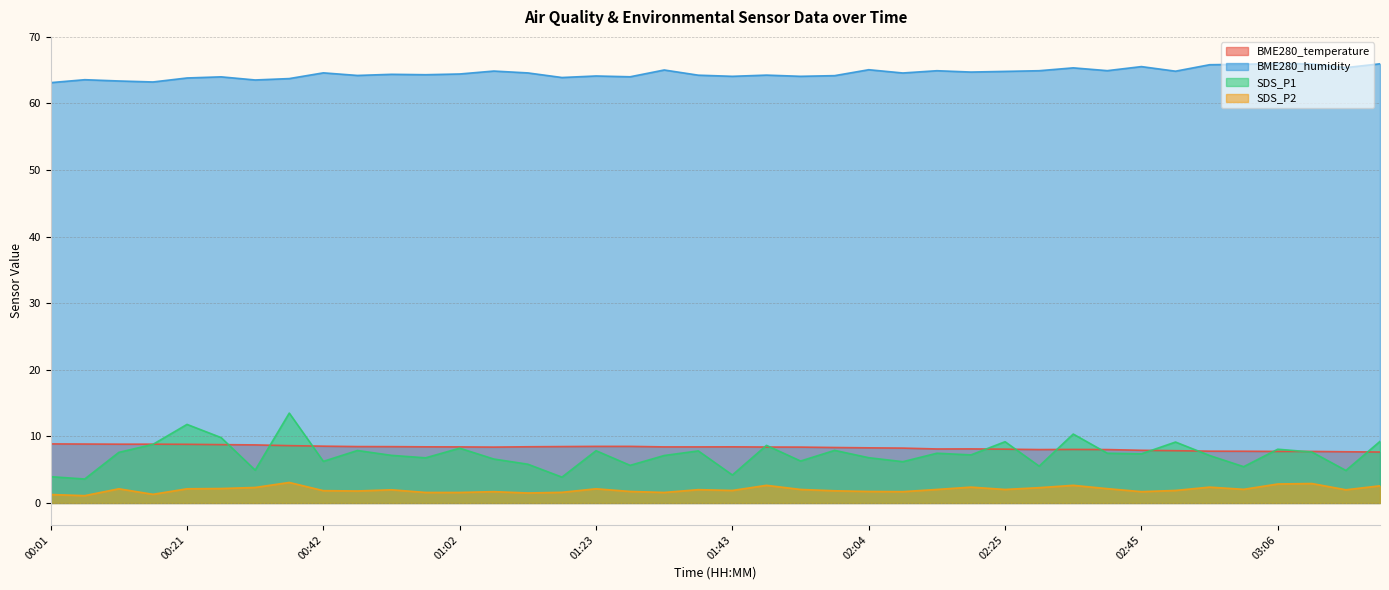

How many interior local peaks does the SDS_P2 series have?

11